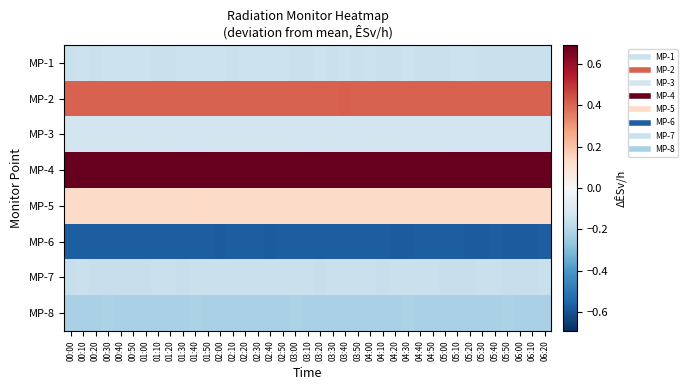

Reading left to right, list all the values displayed in this chart.

MP-1: 00:00=-0.2	00:10=-0.1	00:20=-0.2	00:30=-0.1	00:40=-0.1	00:50=-0.1	01:00=-0.2	01:10=-0.2	01:20=-0.2	01:30=-0.1	01:40=-0.2	01:50=-0.2	02:00=-0.1	02:10=-0.2	02:20=-0.2	02:30=-0.1	02:40=-0.1	02:50=-0.1	03:00=-0.2	03:10=-0.2	03:20=-0.2	03:30=-0.2	03:40=-0.1	03:50=-0.2	04:00=-0.2	04:10=-0.2	04:20=-0.2	04:30=-0.1	04:40=-0.2	04:50=-0.2	05:00=-0.2	05:10=-0.2	05:20=-0.2	05:30=-0.2	05:40=-0.2	05:50=-0.2	06:00=-0.2	06:10=-0.2	06:20=-0.2
MP-2: 00:00=0.4	00:10=0.4	00:20=0.4	00:30=0.4	00:40=0.4	00:50=0.4	01:00=0.4	01:10=0.4	01:20=0.4	01:30=0.4	01:40=0.4	01:50=0.4	02:00=0.4	02:10=0.4	02:20=0.4	02:30=0.4	02:40=0.4	02:50=0.4	03:00=0.4	03:10=0.4	03:20=0.4	03:30=0.4	03:40=0.4	03:50=0.4	04:00=0.4	04:10=0.4	04:20=0.4	04:30=0.4	04:40=0.4	04:50=0.4	05:00=0.4	05:10=0.4	05:20=0.4	05:30=0.4	05:40=0.4	05:50=0.4	06:00=0.4	06:10=0.4	06:20=0.4
MP-3: 00:00=-0.1	00:10=-0.1	00:20=-0.1	00:30=-0.1	00:40=-0.1	00:50=-0.1	01:00=-0.1	01:10=-0.1	01:20=-0.1	01:30=-0.1	01:40=-0.1	01:50=-0.1	02:00=-0.1	02:10=-0.1	02:20=-0.1	02:30=-0.1	02:40=-0.1	02:50=-0.1	03:00=-0.1	03:10=-0.1	03:20=-0.1	03:30=-0.1	03:40=-0.1	03:50=-0.1	04:00=-0.1	04:10=-0.1	04:20=-0.1	04:30=-0.1	04:40=-0.1	04:50=-0.1	05:00=-0.1	05:10=-0.1	05:20=-0.1	05:30=-0.1	05:40=-0.1	05:50=-0.1	06:00=-0.1	06:10=-0.1	06:20=-0.1
MP-4: 00:00=0.7	00:10=0.7	00:20=0.7	00:30=0.7	00:40=0.7	00:50=0.7	01:00=0.7	01:10=0.7	01:20=0.7	01:30=0.7	01:40=0.7	01:50=0.7	02:00=0.7	02:10=0.7	02:20=0.7	02:30=0.7	02:40=0.7	02:50=0.7	03:00=0.7	03:10=0.7	03:20=0.7	03:30=0.7	03:40=0.7	03:50=0.7	04:00=0.7	04:10=0.7	04:20=0.7	04:30=0.7	04:40=0.7	04:50=0.7	05:00=0.7	05:10=0.7	05:20=0.7	05:30=0.7	05:40=0.7	05:50=0.7	06:00=0.7	06:10=0.7	06:20=0.7
MP-5: 00:00=0.1	00:10=0.1	00:20=0.1	00:30=0.1	00:40=0.1	00:50=0.1	01:00=0.1	01:10=0.1	01:20=0.1	01:30=0.1	01:40=0.1	01:50=0.1	02:00=0.1	02:10=0.1	02:20=0.1	02:30=0.1	02:40=0.1	02:50=0.1	03:00=0.1	03:10=0.1	03:20=0.1	03:30=0.1	03:40=0.1	03:50=0.1	04:00=0.1	04:10=0.1	04:20=0.1	04:30=0.1	04:40=0.1	04:50=0.1	05:00=0.1	05:10=0.1	05:20=0.1	05:30=0.1	05:40=0.1	05:50=0.1	06:00=0.1	06:10=0.1	06:20=0.1
MP-6: 00:00=-0.6	00:10=-0.6	00:20=-0.6	00:30=-0.6	00:40=-0.6	00:50=-0.6	01:00=-0.6	01:10=-0.6	01:20=-0.6	01:30=-0.6	01:40=-0.6	01:50=-0.6	02:00=-0.6	02:10=-0.6	02:20=-0.6	02:30=-0.6	02:40=-0.6	02:50=-0.6	03:00=-0.6	03:10=-0.6	03:20=-0.6	03:30=-0.6	03:40=-0.6	03:50=-0.6	04:00=-0.6	04:10=-0.6	04:20=-0.6	04:30=-0.6	04:40=-0.6	04:50=-0.6	05:00=-0.6	05:10=-0.6	05:20=-0.6	05:30=-0.6	05:40=-0.6	05:50=-0.6	06:00=-0.6	06:10=-0.6	06:20=-0.6
MP-7: 00:00=-0.2	00:10=-0.2	00:20=-0.2	00:30=-0.2	00:40=-0.2	00:50=-0.2	01:00=-0.2	01:10=-0.2	01:20=-0.2	01:30=-0.2	01:40=-0.2	01:50=-0.2	02:00=-0.2	02:10=-0.2	02:20=-0.2	02:30=-0.2	02:40=-0.2	02:50=-0.2	03:00=-0.2	03:10=-0.2	03:20=-0.2	03:30=-0.2	03:40=-0.2	03:50=-0.2	04:00=-0.2	04:10=-0.2	04:20=-0.2	04:30=-0.2	04:40=-0.2	04:50=-0.2	05:00=-0.2	05:10=-0.2	05:20=-0.2	05:30=-0.2	05:40=-0.2	05:50=-0.2	06:00=-0.2	06:10=-0.2	06:20=-0.2
MP-8: 00:00=-0.2	00:10=-0.2	00:20=-0.2	00:30=-0.2	00:40=-0.2	00:50=-0.2	01:00=-0.2	01:10=-0.2	01:20=-0.2	01:30=-0.2	01:40=-0.2	01:50=-0.2	02:00=-0.2	02:10=-0.2	02:20=-0.2	02:30=-0.2	02:40=-0.2	02:50=-0.2	03:00=-0.2	03:10=-0.2	03:20=-0.2	03:30=-0.2	03:40=-0.2	03:50=-0.2	04:00=-0.2	04:10=-0.2	04:20=-0.2	04:30=-0.2	04:40=-0.2	04:50=-0.2	05:00=-0.2	05:10=-0.2	05:20=-0.2	05:30=-0.2	05:40=-0.2	05:50=-0.2	06:00=-0.2	06:10=-0.2	06:20=-0.2